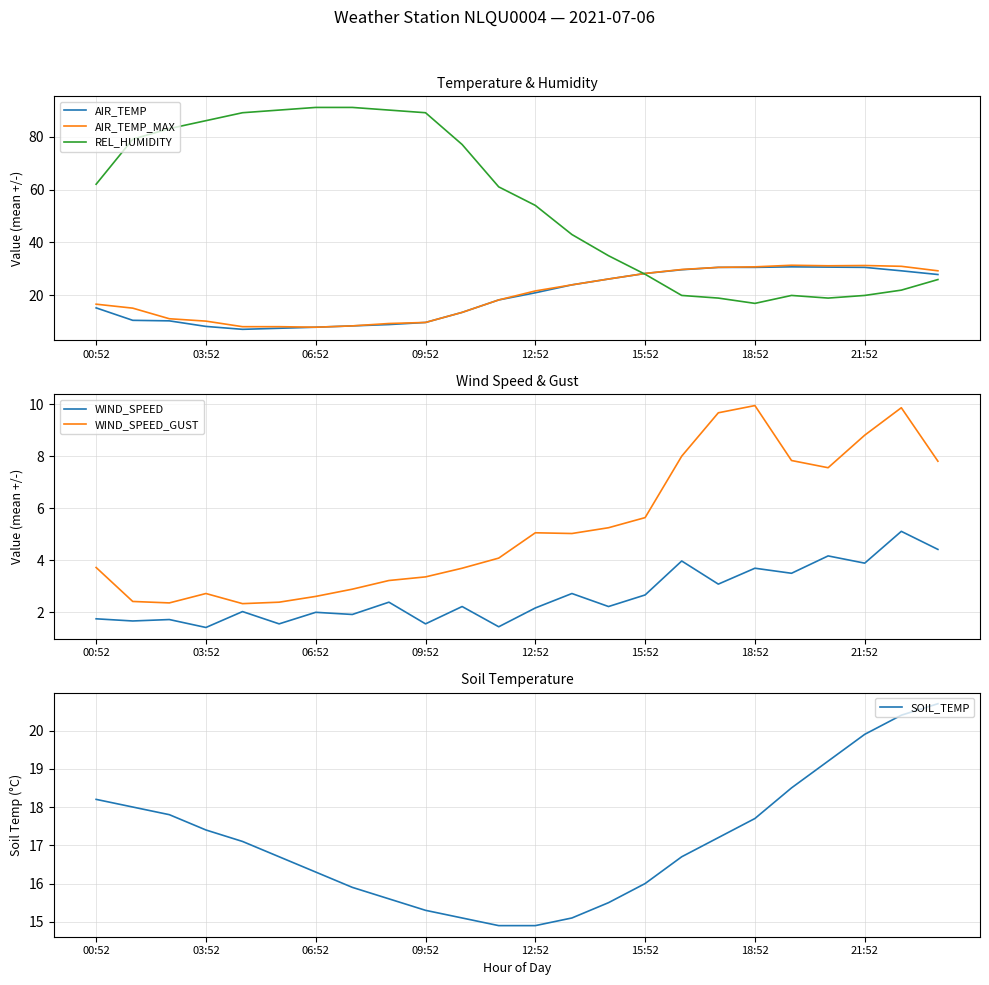

True or false: AIR_TEMP_MAX and AIR_TEMP intersect in this chart.

False